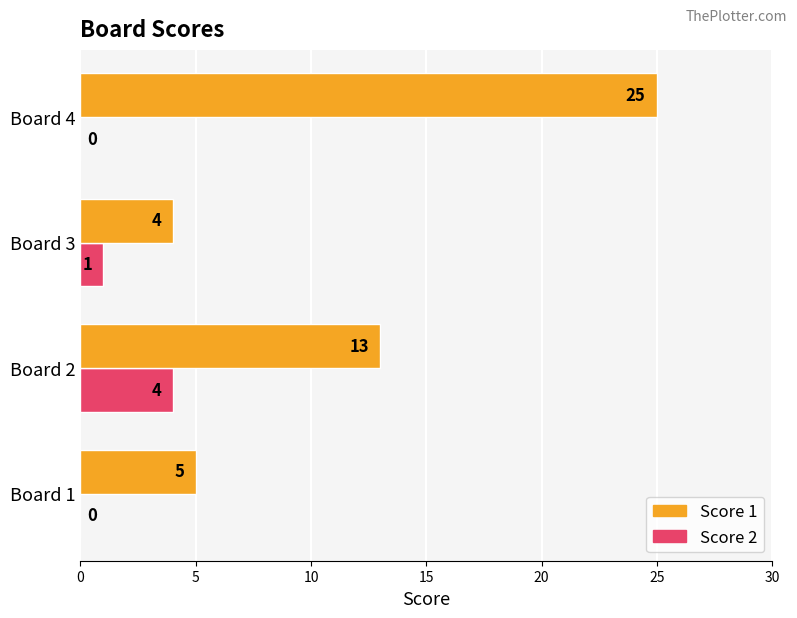

Where is Score 1 nearest to the value 14?

Board 2